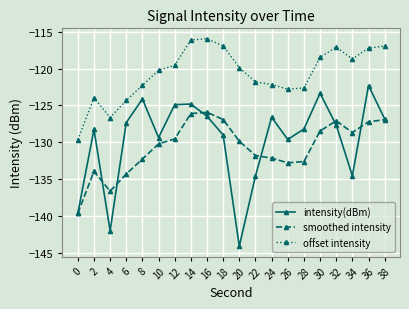

Which series has the largest range (max minus min)?

intensity(dBm)